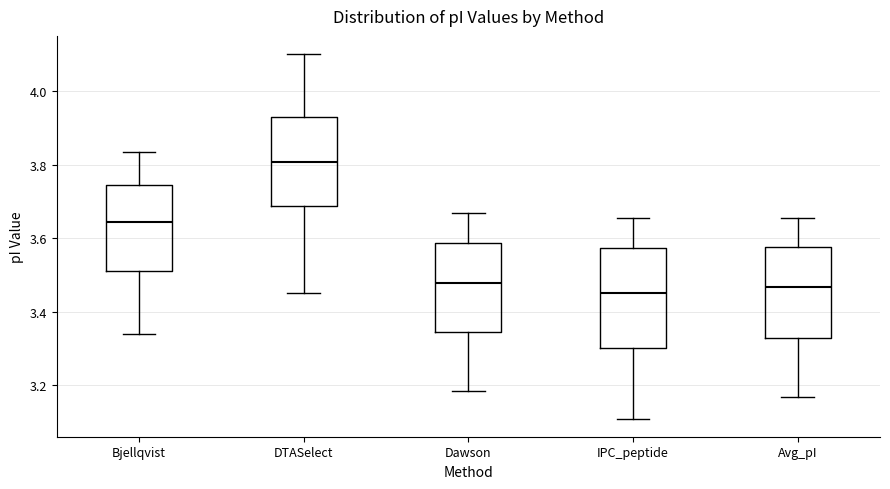

Which box is the tallest, from its lower edge to its upper edge?

IPC_peptide